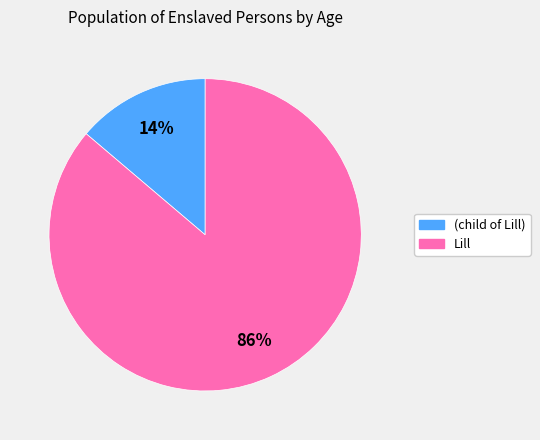

How many slices are in this pie chart?

2